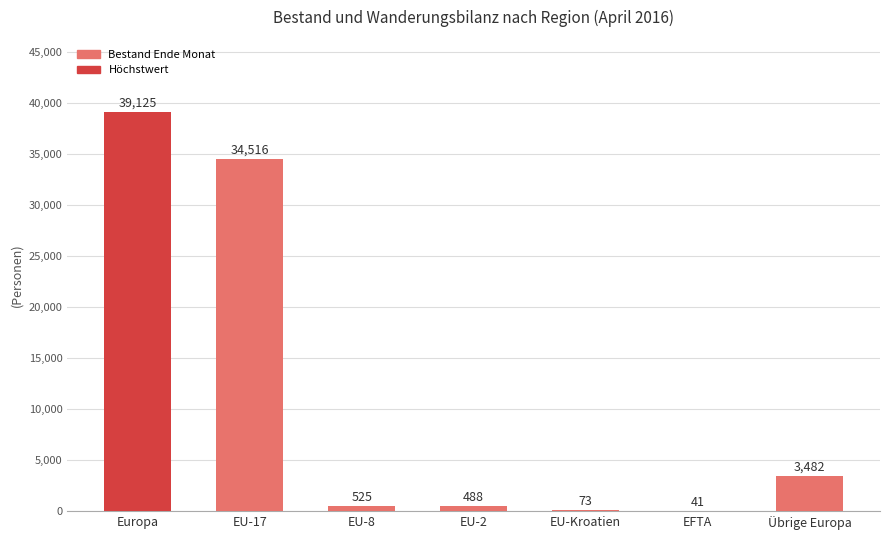

Is it true that the value at EU-17 is 57789?

False